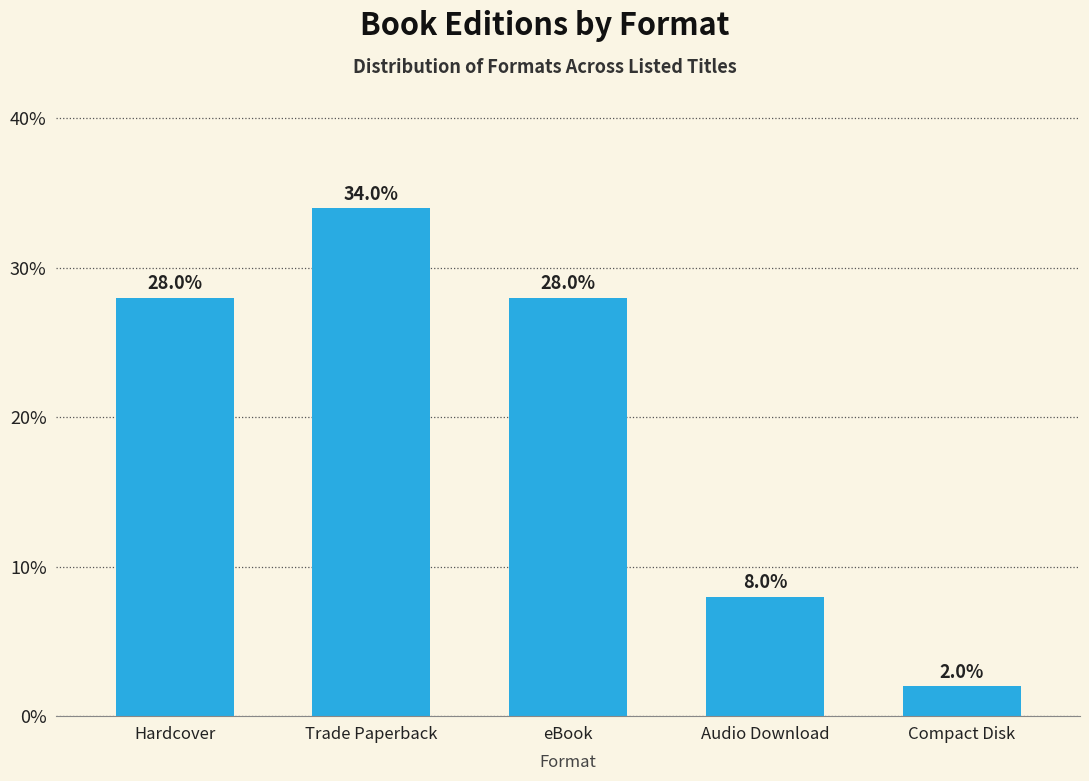

What is the approximate value at Trade Paperback?

34.0